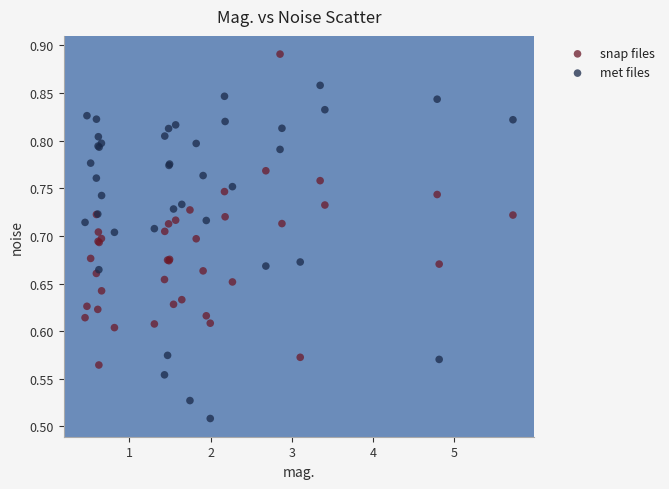

Which series has the widest spread of Y values?

met files